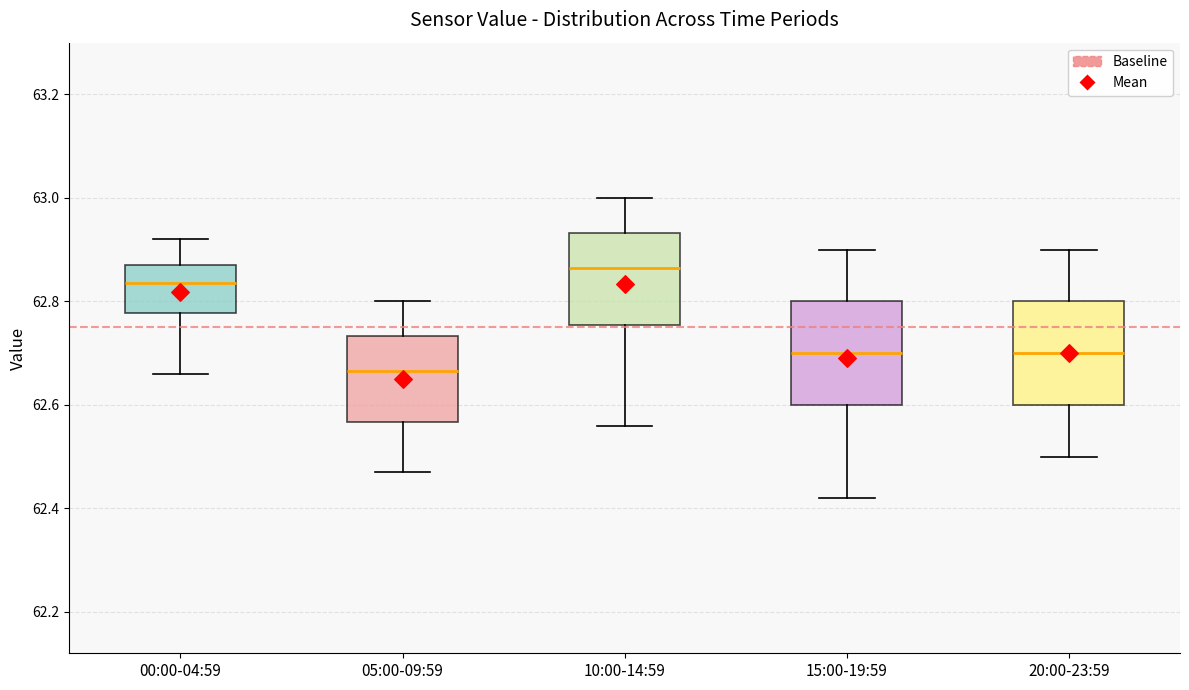

Reading left to right, transcribe this box plot: for each box, give where its median line is, the range the box spans, and where its two whiskers end, as read against the y-axis. The values are not printed on the chart, so give them approximately, as read against the axis.

00:00-04:59: median 62.84, box 62.78 to 62.88, whiskers 62.66 to 62.92
05:00-09:59: median 62.66, box 62.56 to 62.74, whiskers 62.48 to 62.80
10:00-14:59: median 62.86, box 62.76 to 62.94, whiskers 62.56 to 63.00
15:00-19:59: median 62.70, box 62.60 to 62.80, whiskers 62.42 to 62.90
20:00-23:59: median 62.70, box 62.60 to 62.80, whiskers 62.50 to 62.90